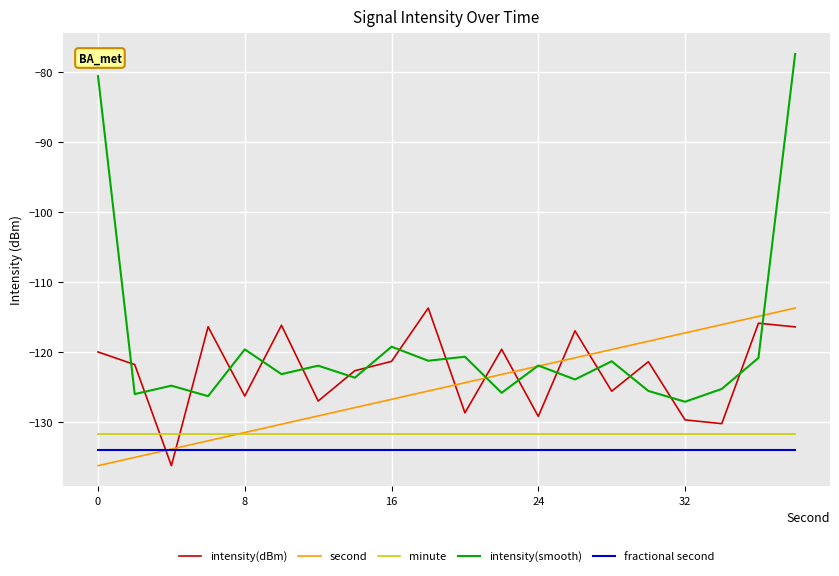

What is the difference between the second highest and second lowest values in the second series?

20.1